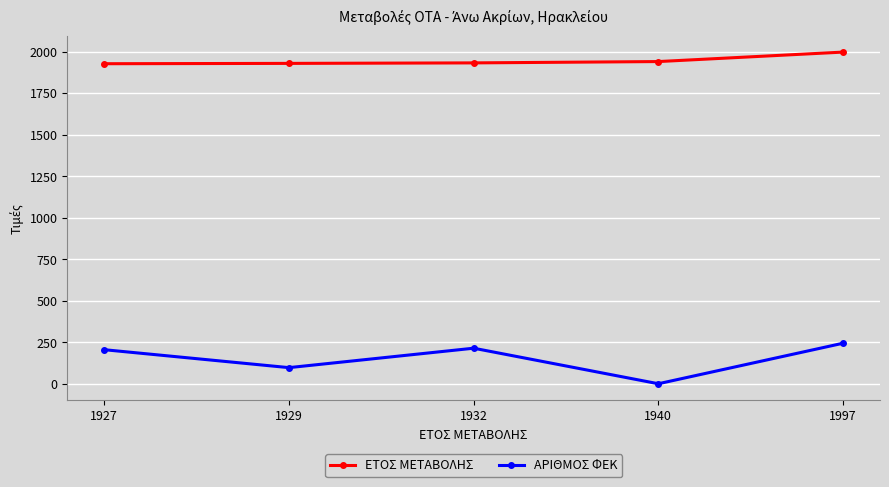

True or false: ΕΤΟΣ ΜΕΤΑΒΟΛΗΣ and ΑΡΙΘΜΟΣ ΦΕΚ cross at least once.

False